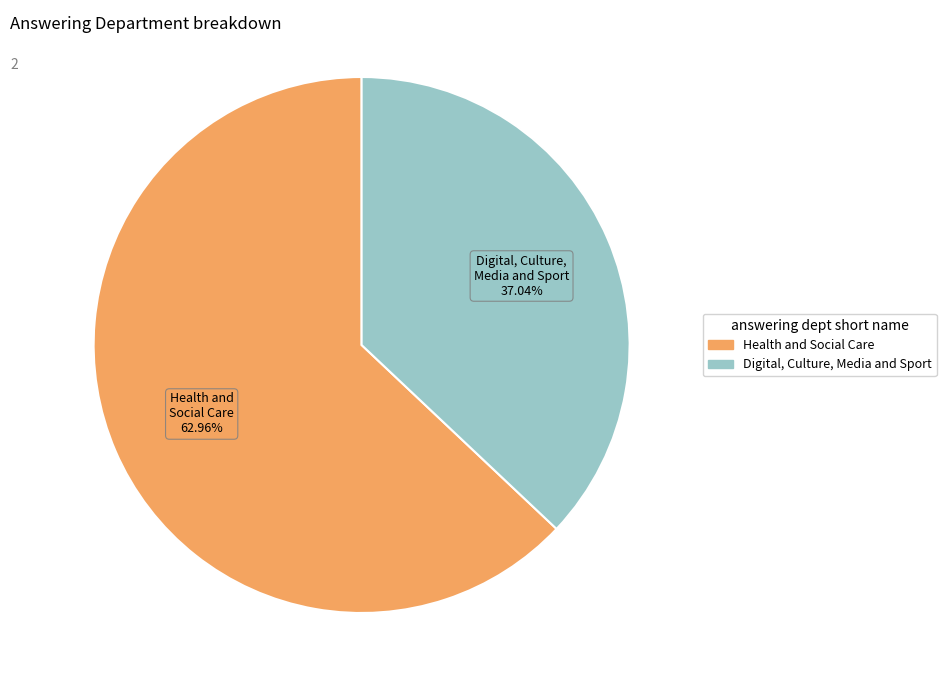

Is it true that Digital, Culture, Media and Sport is 37% of the pie?

True